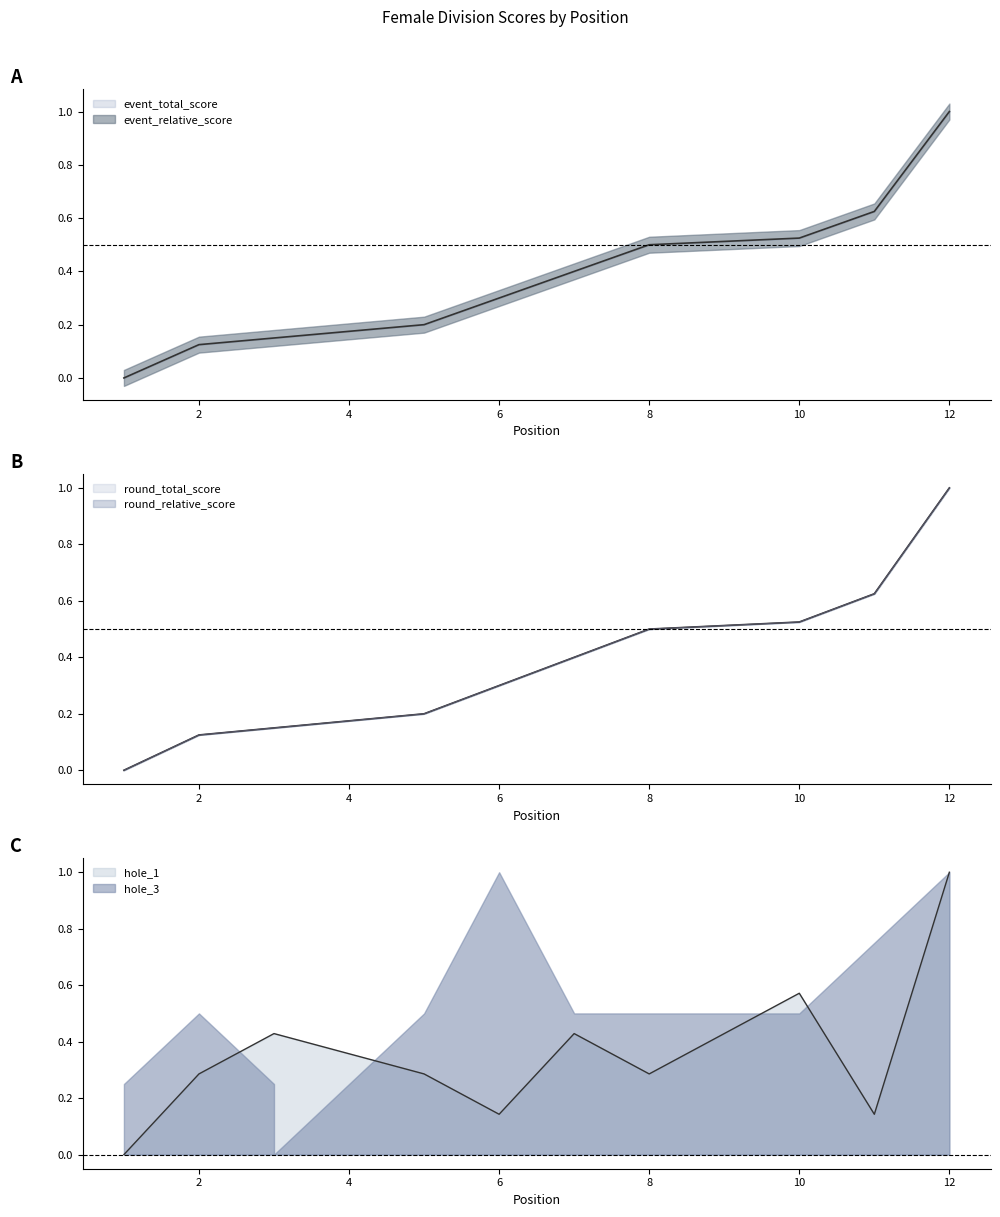

Rank the series at 1 from highest to lowest value.

event_relative_score, event_total_score, round_relative_score, hole_1